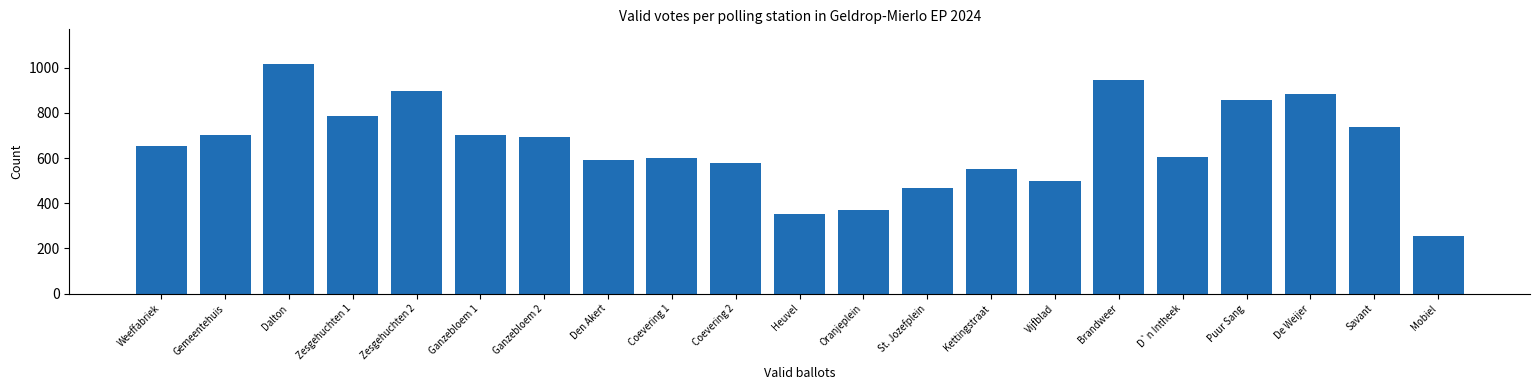

True or false: the data shows 817 at Vijfblad.

False